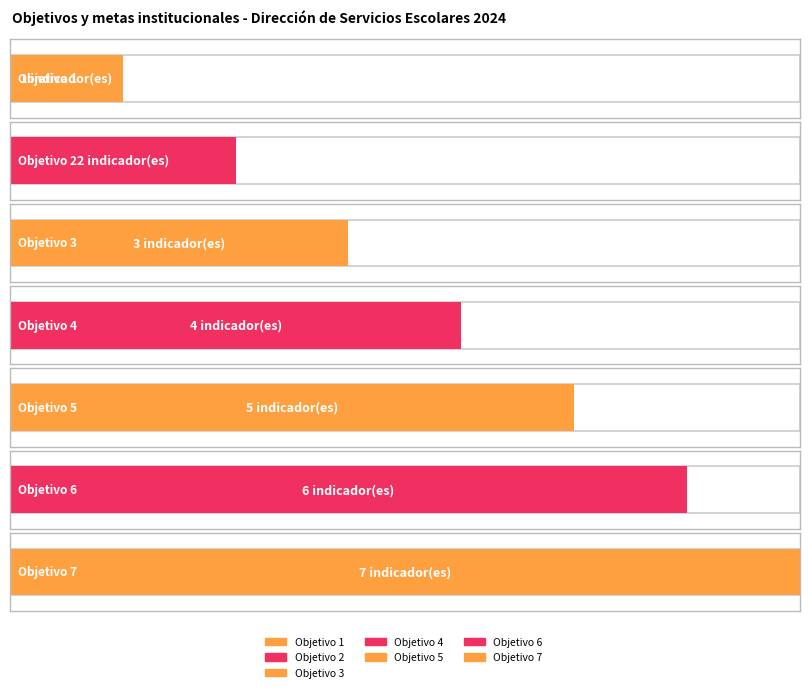

Reading right to left, extract all data points from this chart.

7	6	5	4	3	2	1